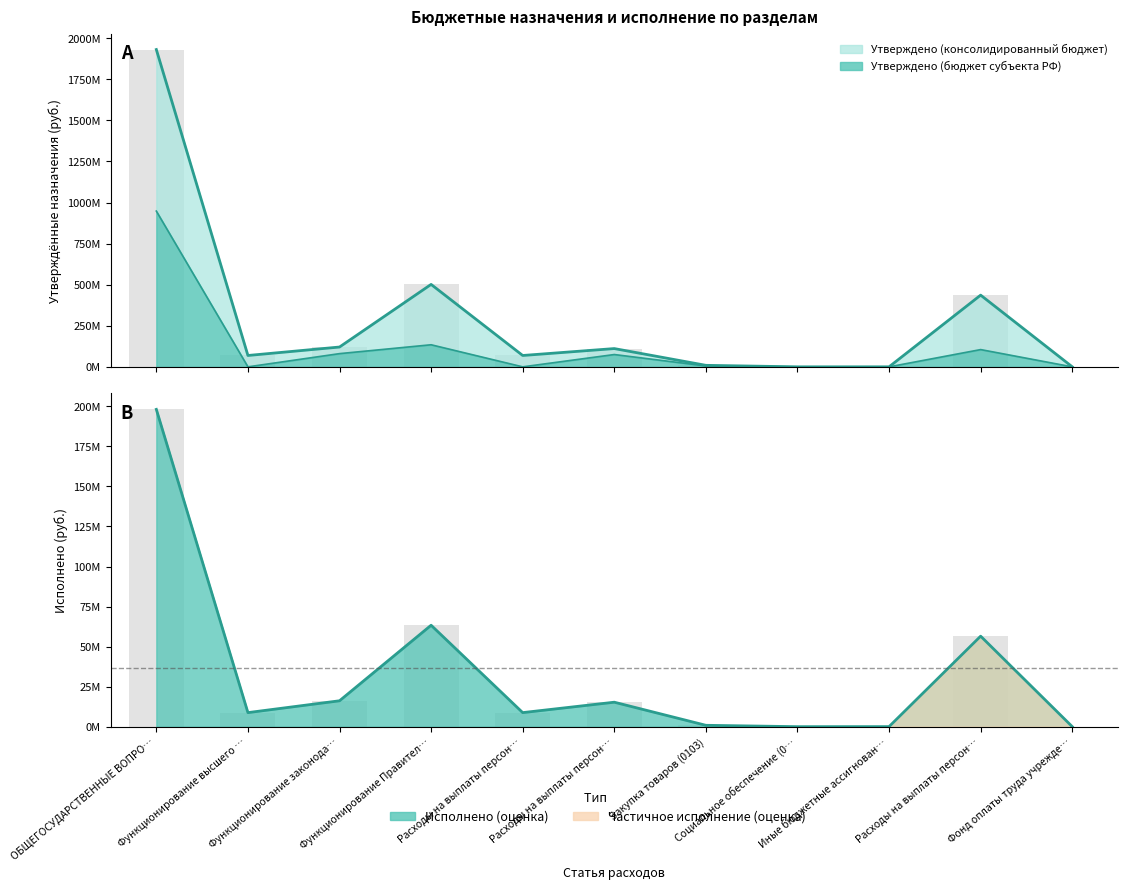

What is the difference between the maximum and second lowest values in the Утверждено (консолидированный бюджет) series?

1931332497.2